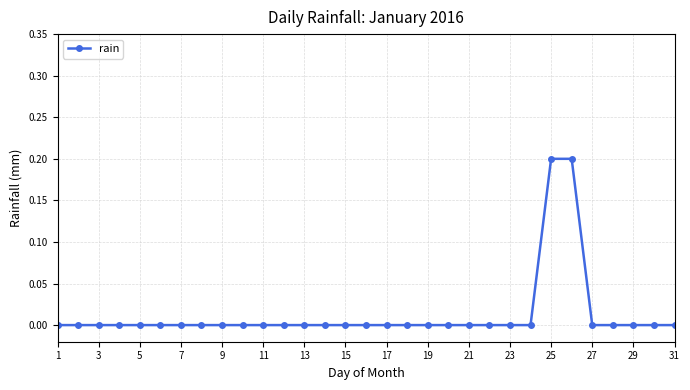

Reading left to right, what are all the values shown in this chart?

0.0	0.0	0.0	0.0	0.0	0.0	0.0	0.0	0.0	0.0	0.0	0.0	0.0	0.0	0.0	0.0	0.0	0.0	0.0	0.0	0.0	0.0	0.0	0.0	0.2	0.2	0.0	0.0	0.0	0.0	0.0